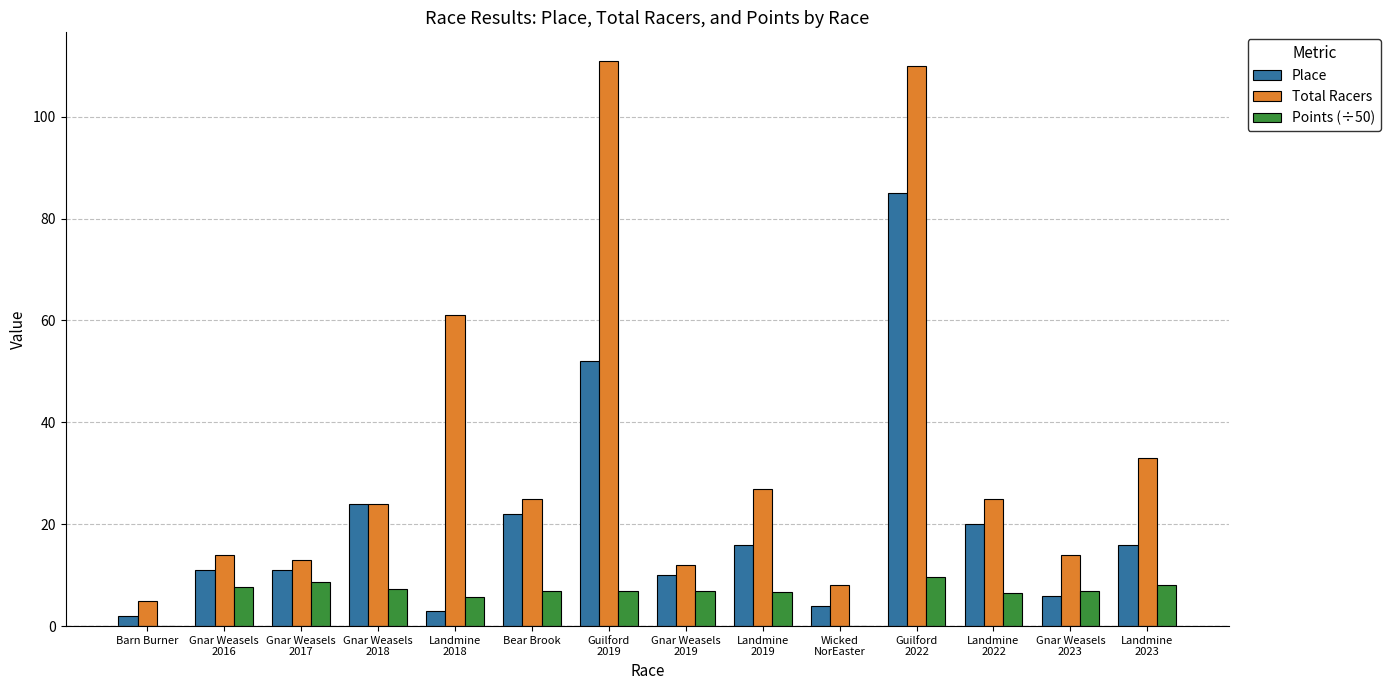

What is the maximum value for Total Racers?

111.0